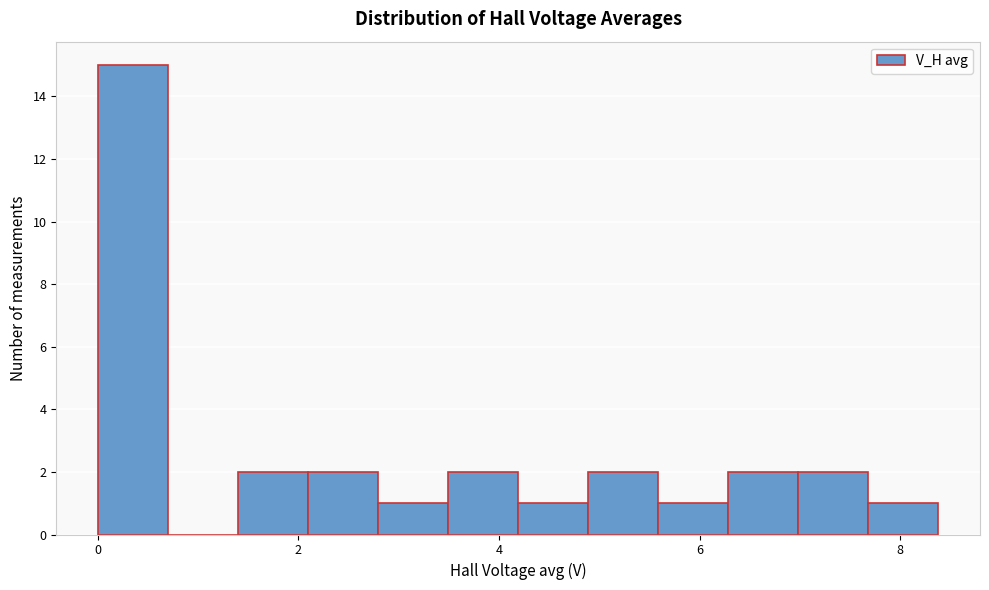

Read against the x-axis, roughly where is the centre of the tallest bar?

0.4